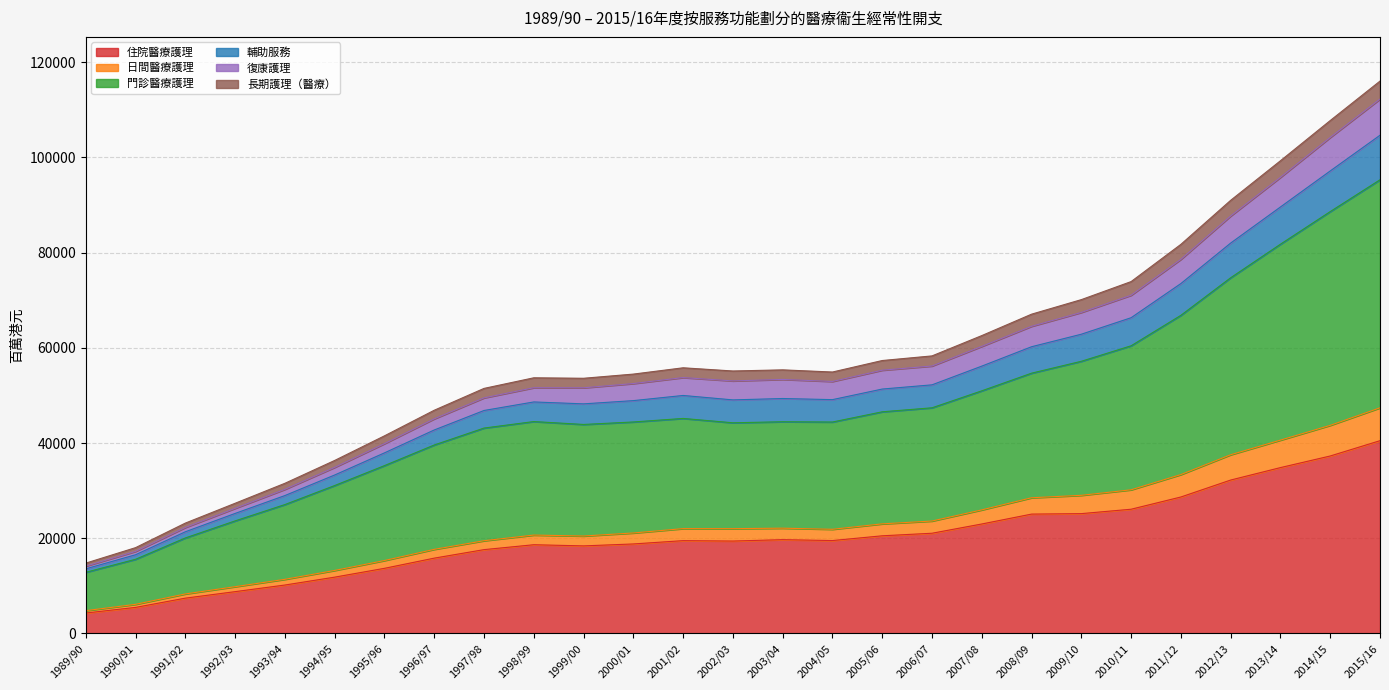

What is the greatest value displayed?

116029